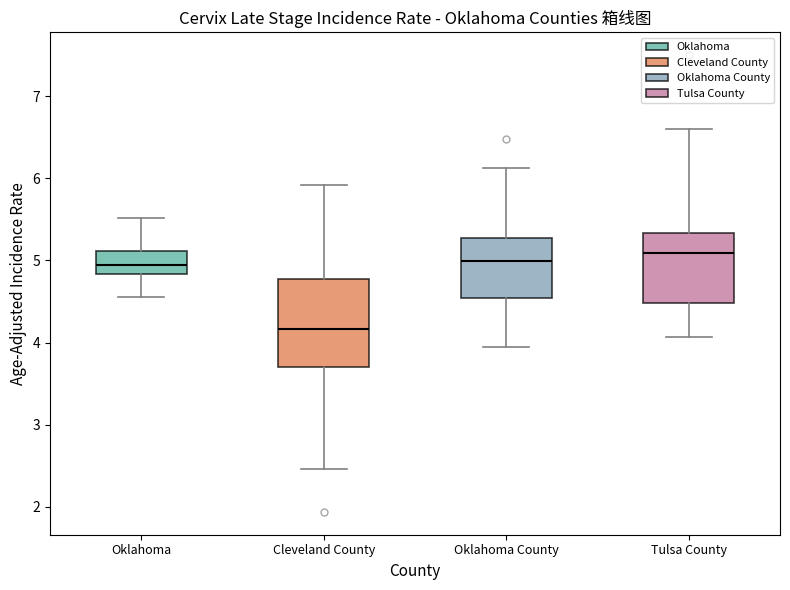

Which box is the tallest, from its lower edge to its upper edge?

Cleveland County